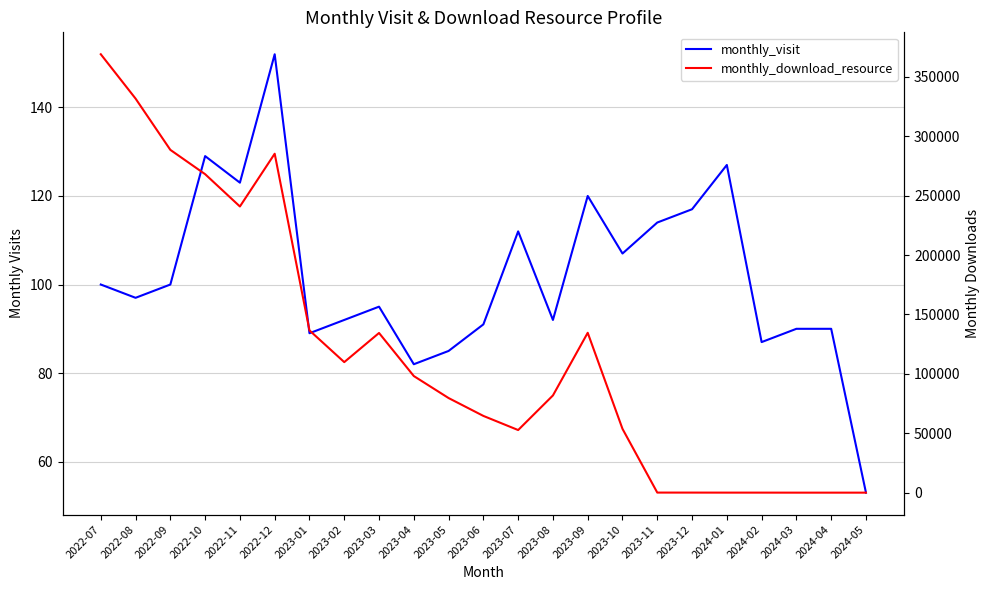

True or false: monthly_visit has more than 1 points higher than both neighbors.

True